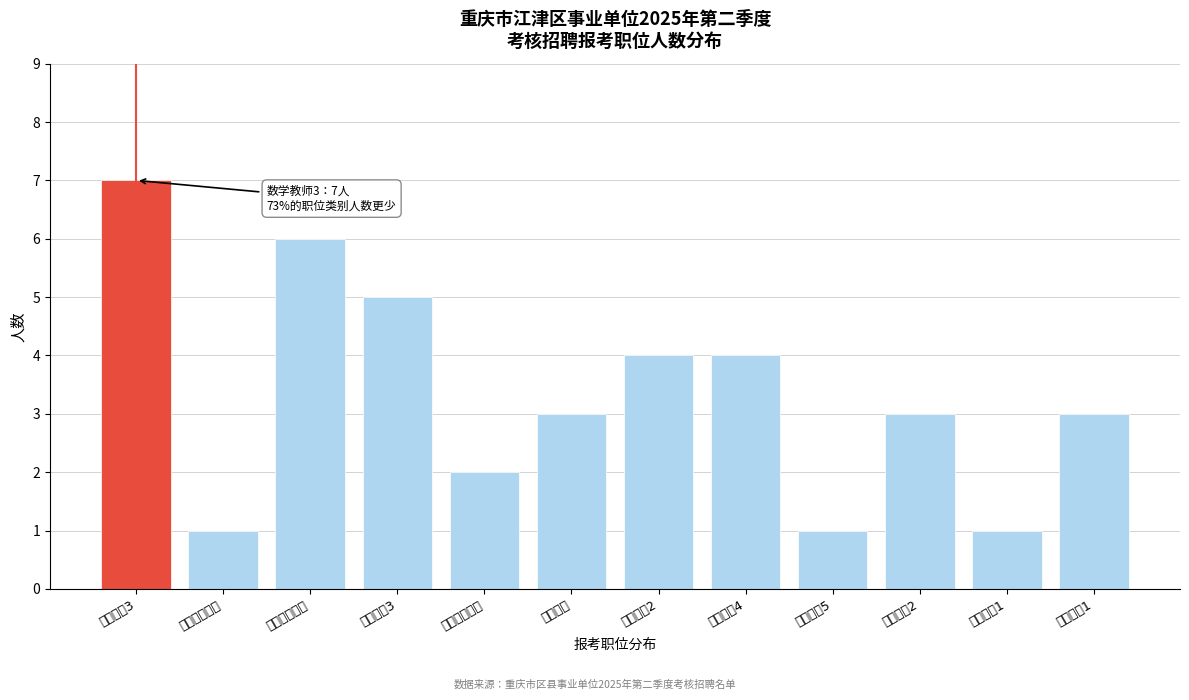

Reading left to right, transcribe all the data shown in this chart.

数学教师3=7	轨道实训助理=1	机械实训助理=6	美术教师3=5	信息技术教师=2	科学教师=3	体育教师2=4	数学教师4=4	语文教师5=1	美术教师2=3	体育教师1=1	美术教师1=3